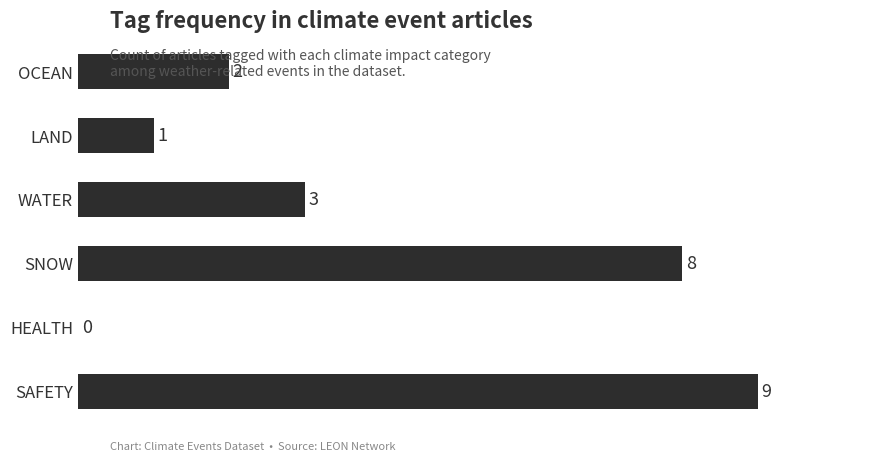

The value at OCEAN is 2. True or false?

True